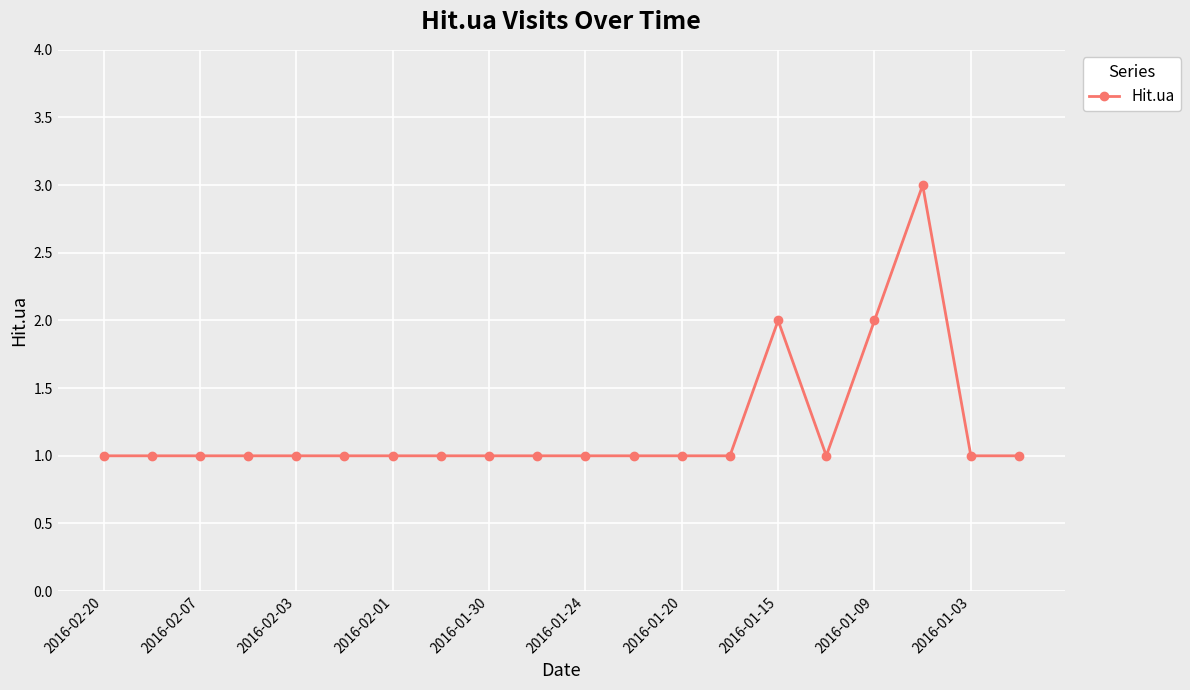

How many categories are shown in the chart?

20